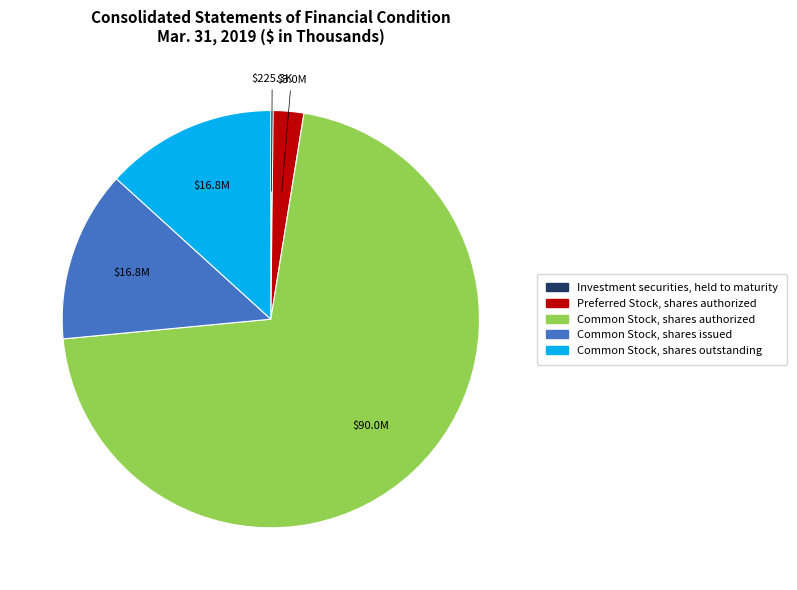

Between Preferred Stock, shares authorized and Common Stock, shares outstanding, which is larger?

Common Stock, shares outstanding